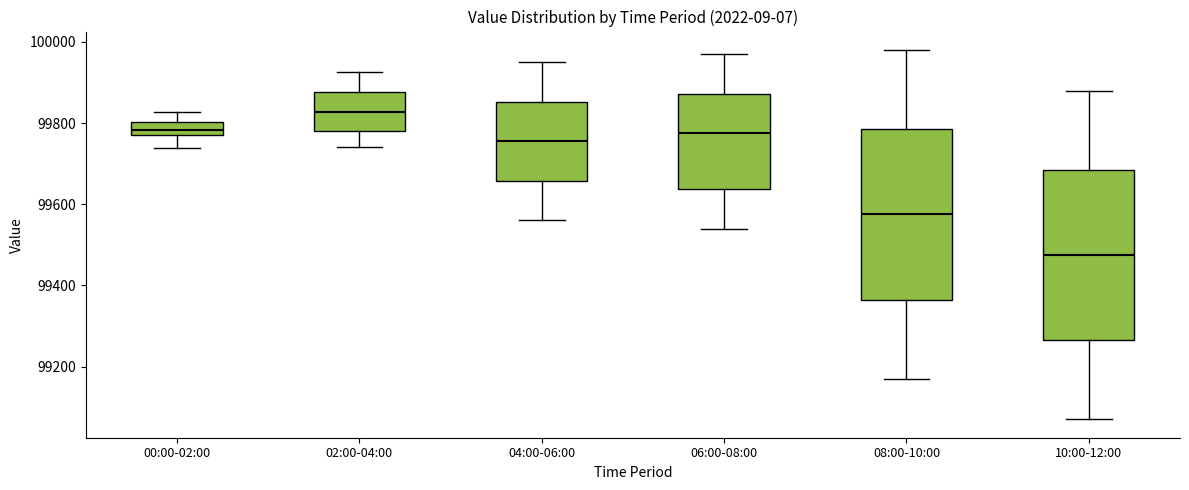

Reading left to right, transcribe this box plot: for each box, give where its median line is, the range the box spans, and where its two whiskers end, as read against the y-axis. The values are not printed on the chart, so give them approximately, as read against the axis.

00:00-02:00: median 99780 (inside the box), box 99780 to 99800, whiskers 99740 to 99820
02:00-04:00: median 99820, box 99780 to 99880, whiskers 99740 to 99920
04:00-06:00: median 99760, box 99660 to 99860, whiskers 99560 to 99960
06:00-08:00: median 99780, box 99640 to 99880, whiskers 99540 to 99980
08:00-10:00: median 99580, box 99360 to 99780, whiskers 99180 to 99980
10:00-12:00: median 99480, box 99260 to 99680, whiskers 99080 to 99880